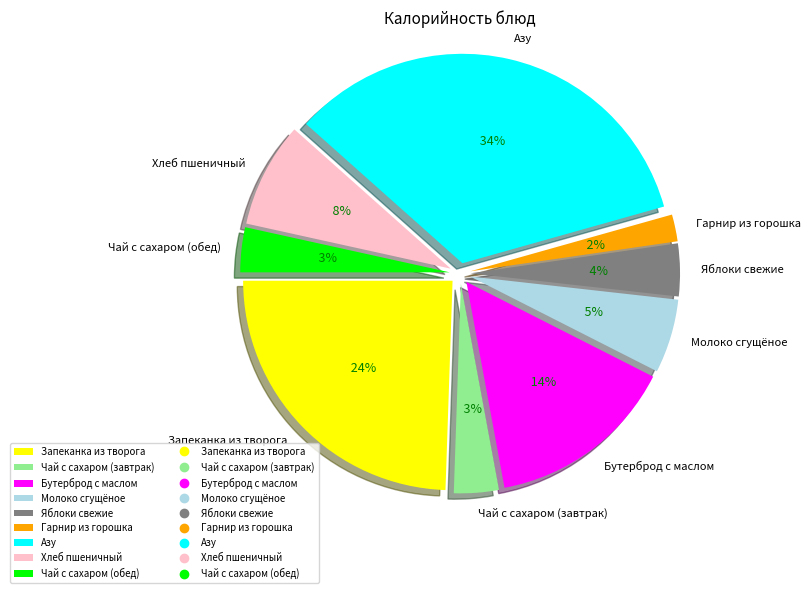

Rank the categories by value from highest to lowest.

Азу, Запеканка из творога, Бутерброд с маслом, Хлеб пшеничный, Молоко сгущёное, Яблоки свежие, Чай с сахаром (завтрак), Чай с сахаром (обед), Гарнир из горошка